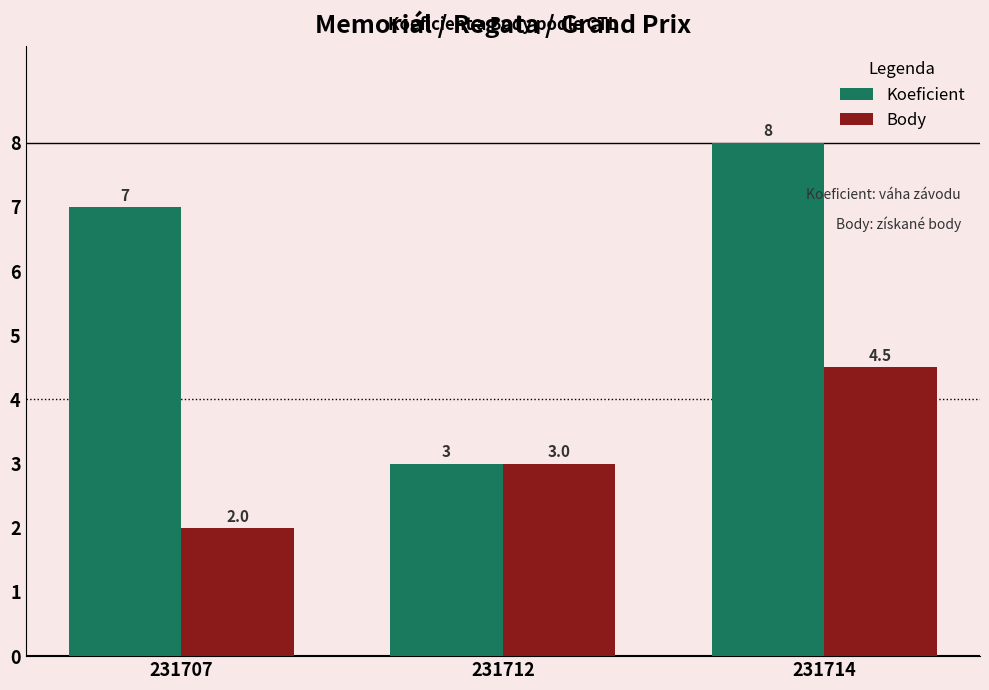

Count the Koeficient values in the range 3 to 8.

3